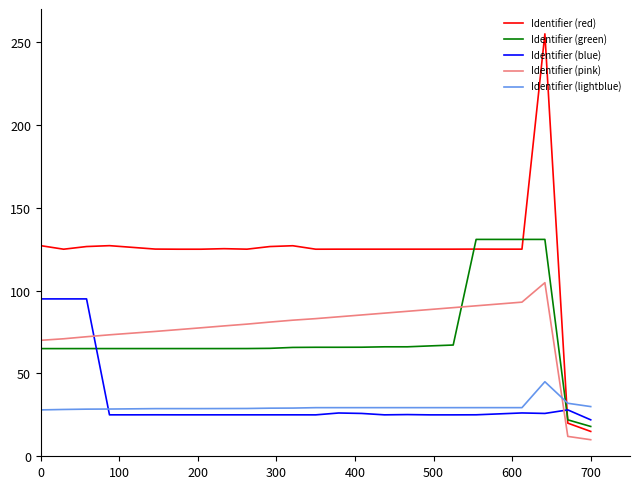

What are all the series names shown in the legend?

Identifier (red), Identifier (green), Identifier (blue), Identifier (pink), Identifier (lightblue)